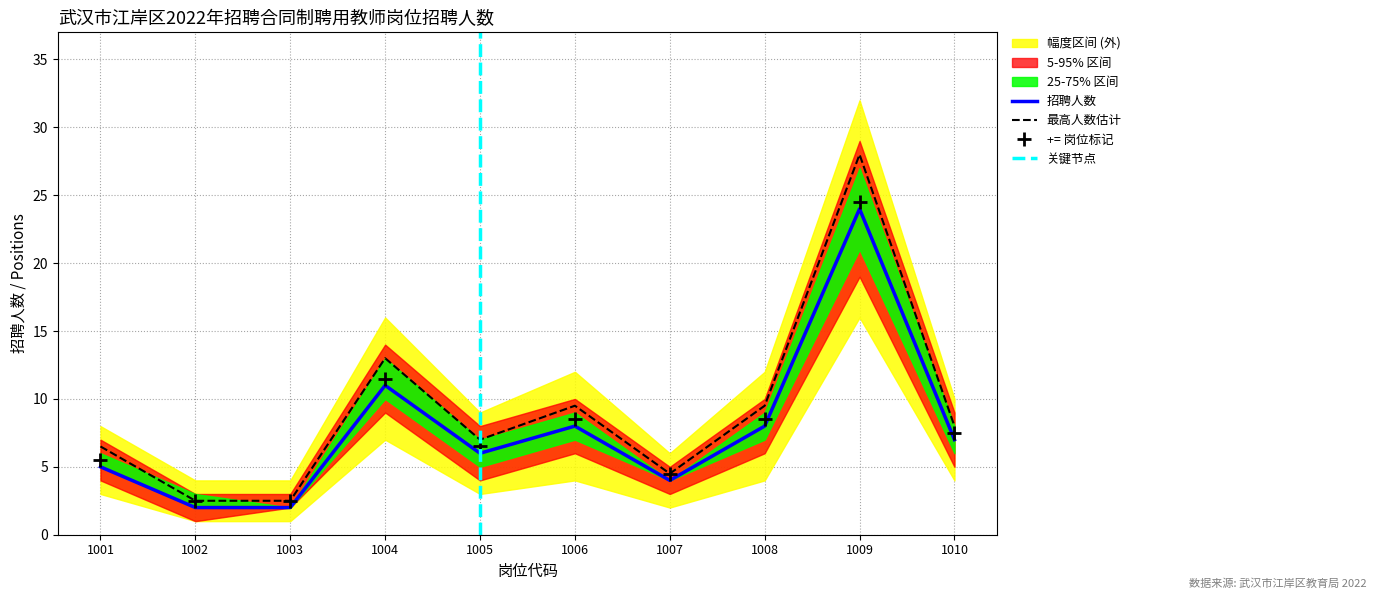

Which category has the highest value in the 招聘人数 series?

1009